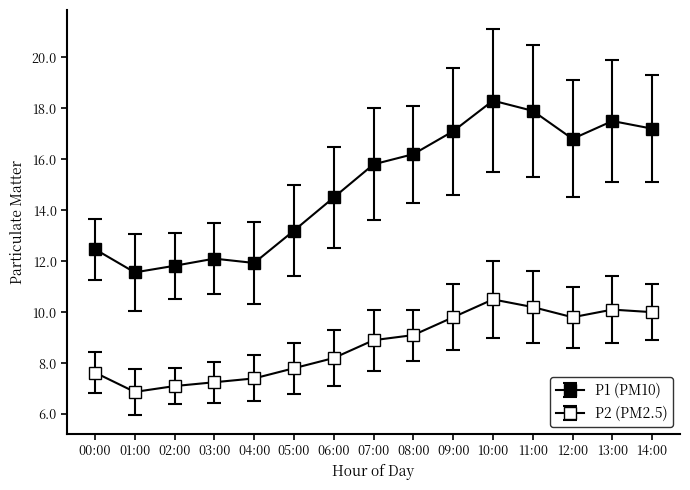

Rank the series by their average value, from lowest to highest.

P2, P1